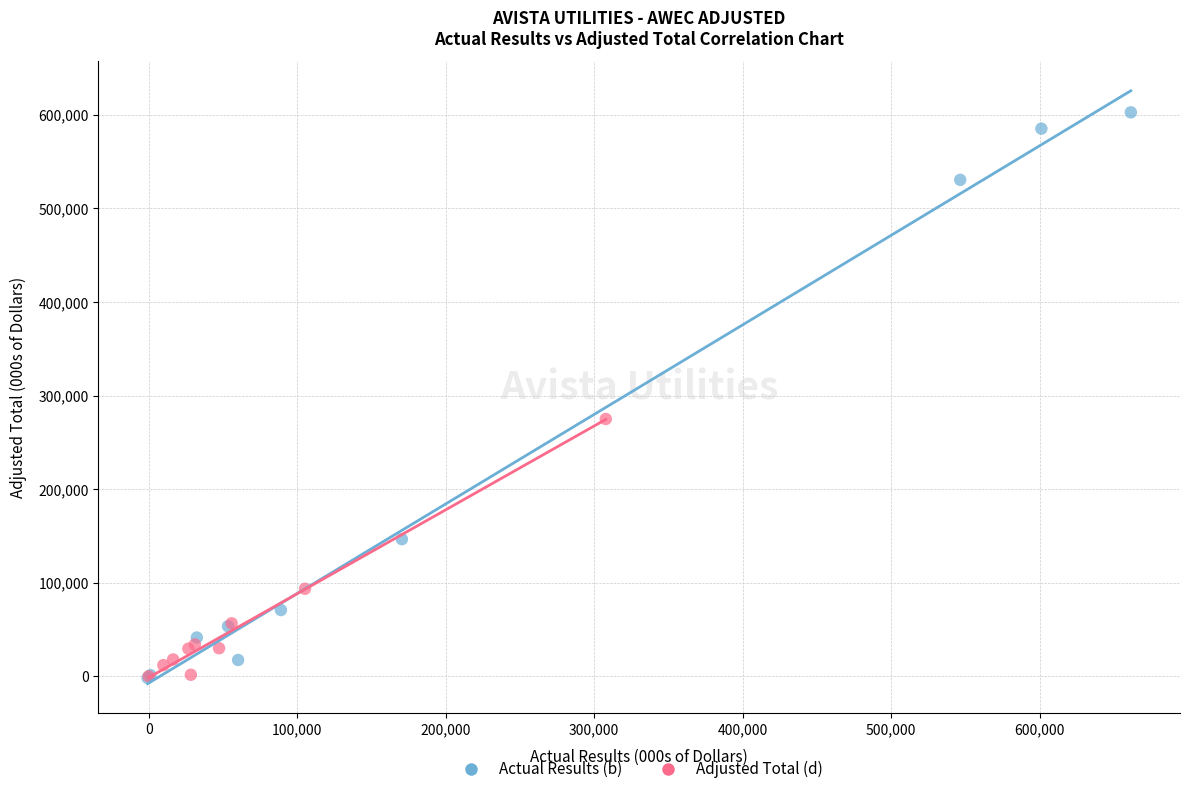

Which series has the largest Y range (max minus min)?

Actual Results (b)